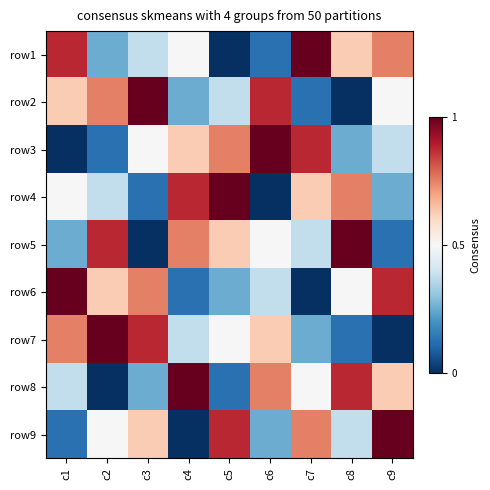

At c9, list the series in order from largest to smallest.

row9, row6, row1, row8, row2, row3, row4, row5, row7